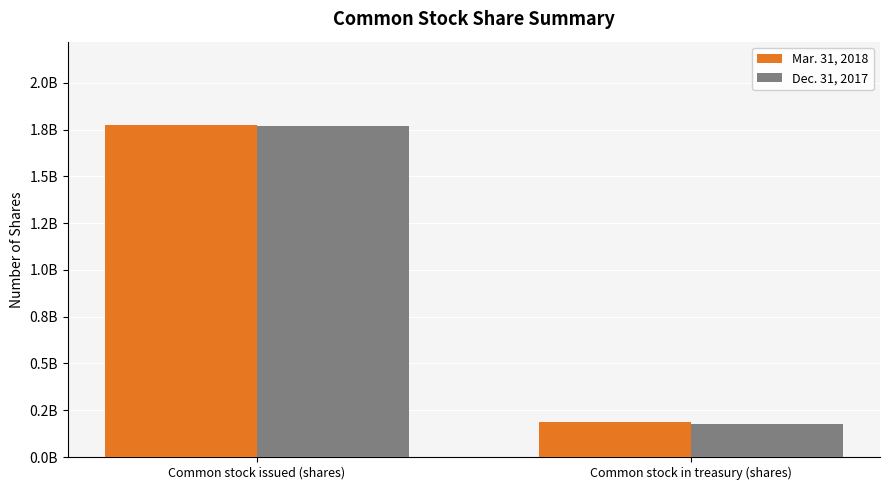

Rank the series at Common stock in treasury (shares) from highest to lowest value.

Mar. 31, 2018, Dec. 31, 2017